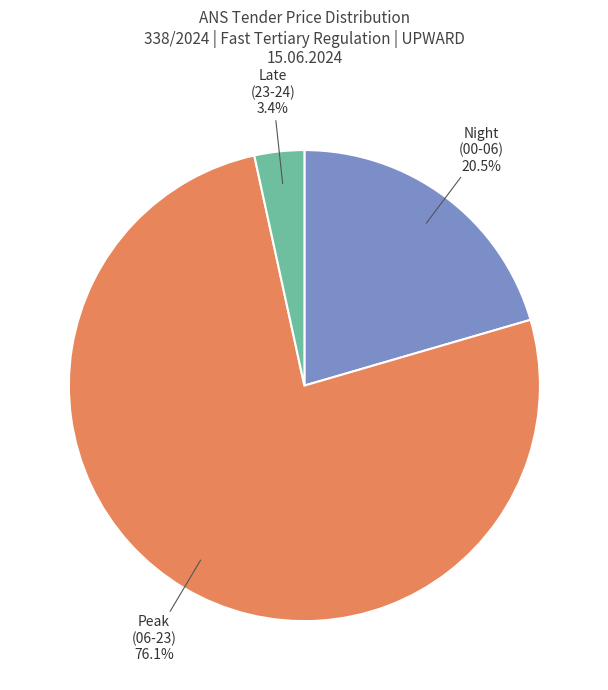

Is there a majority slice in this chart?

Yes